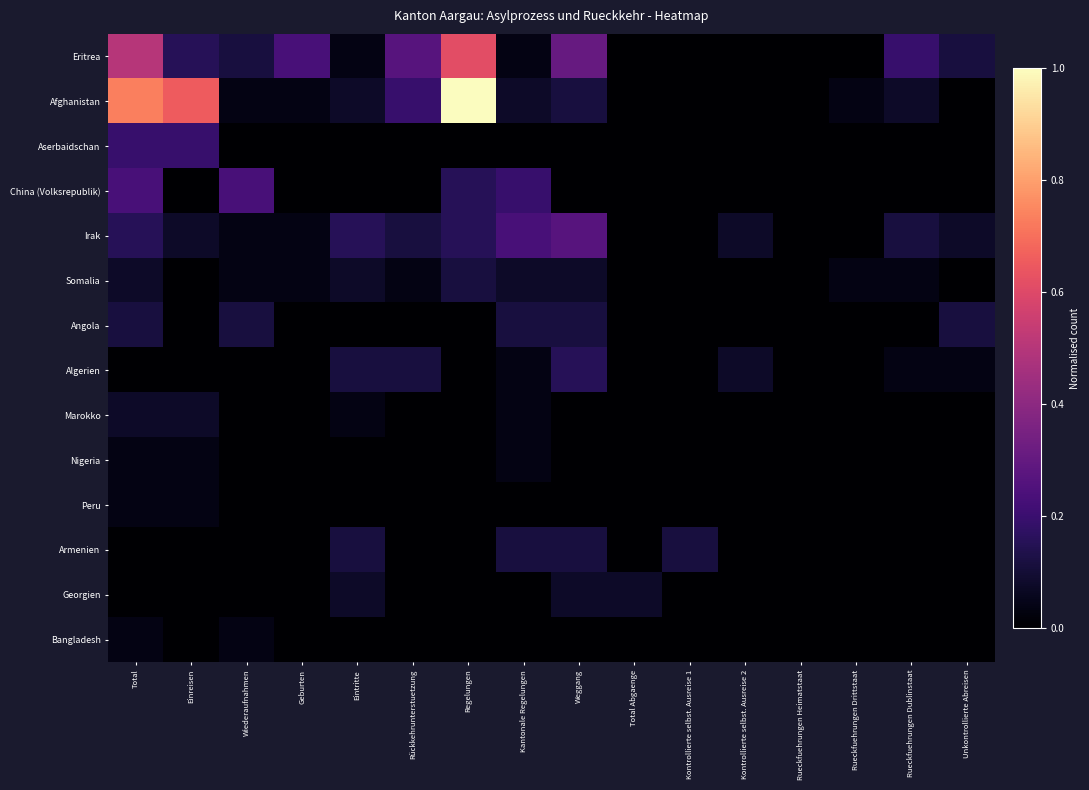

Reading right to left, transcribe all the data shown in this chart.

Eritrea: Unkontrollierte Abreisen=0.1	Rueckfuehrungen Dublinstaat=0.2	Rueckfuehrungen Drittstaat=0.0	Rueckfuehrungen Heimatstaat=0.0	Kontrollierte selbst. Ausreise 2=0.0	Kontrollierte selbst. Ausreise 1=0.0	Total Abgaenge=0.0	Weggang=0.3	Kantonale Regelungen=0.0	Regelungen=0.6	Rückkehrunterstuetzung=0.3	Eintritte=0.0	Geburten=0.2	Wiederaufnahmen=0.1	Einreisen=0.2	Total=0.5
Afghanistan: Unkontrollierte Abreisen=0.0	Rueckfuehrungen Dublinstaat=0.1	Rueckfuehrungen Drittstaat=0.0	Rueckfuehrungen Heimatstaat=0.0	Kontrollierte selbst. Ausreise 2=0.0	Kontrollierte selbst. Ausreise 1=0.0	Total Abgaenge=0.0	Weggang=0.1	Kantonale Regelungen=0.1	Regelungen=1.0	Rückkehrunterstuetzung=0.2	Eintritte=0.1	Geburten=0.0	Wiederaufnahmen=0.0	Einreisen=0.7	Total=0.7
Aserbaidschan: Unkontrollierte Abreisen=0.0	Rueckfuehrungen Dublinstaat=0.0	Rueckfuehrungen Drittstaat=0.0	Rueckfuehrungen Heimatstaat=0.0	Kontrollierte selbst. Ausreise 2=0.0	Kontrollierte selbst. Ausreise 1=0.0	Total Abgaenge=0.0	Weggang=0.0	Kantonale Regelungen=0.0	Regelungen=0.0	Rückkehrunterstuetzung=0.0	Eintritte=0.0	Geburten=0.0	Wiederaufnahmen=0.0	Einreisen=0.2	Total=0.2
China (Volksrepublik): Unkontrollierte Abreisen=0.0	Rueckfuehrungen Dublinstaat=0.0	Rueckfuehrungen Drittstaat=0.0	Rueckfuehrungen Heimatstaat=0.0	Kontrollierte selbst. Ausreise 2=0.0	Kontrollierte selbst. Ausreise 1=0.0	Total Abgaenge=0.0	Weggang=0.0	Kantonale Regelungen=0.2	Regelungen=0.2	Rückkehrunterstuetzung=0.0	Eintritte=0.0	Geburten=0.0	Wiederaufnahmen=0.2	Einreisen=0.0	Total=0.2
Irak: Unkontrollierte Abreisen=0.1	Rueckfuehrungen Dublinstaat=0.1	Rueckfuehrungen Drittstaat=0.0	Rueckfuehrungen Heimatstaat=0.0	Kontrollierte selbst. Ausreise 2=0.1	Kontrollierte selbst. Ausreise 1=0.0	Total Abgaenge=0.0	Weggang=0.3	Kantonale Regelungen=0.2	Regelungen=0.2	Rückkehrunterstuetzung=0.1	Eintritte=0.2	Geburten=0.0	Wiederaufnahmen=0.0	Einreisen=0.1	Total=0.2
Somalia: Unkontrollierte Abreisen=0.0	Rueckfuehrungen Dublinstaat=0.0	Rueckfuehrungen Drittstaat=0.0	Rueckfuehrungen Heimatstaat=0.0	Kontrollierte selbst. Ausreise 2=0.0	Kontrollierte selbst. Ausreise 1=0.0	Total Abgaenge=0.0	Weggang=0.1	Kantonale Regelungen=0.1	Regelungen=0.1	Rückkehrunterstuetzung=0.0	Eintritte=0.1	Geburten=0.0	Wiederaufnahmen=0.0	Einreisen=0.0	Total=0.1
Angola: Unkontrollierte Abreisen=0.1	Rueckfuehrungen Dublinstaat=0.0	Rueckfuehrungen Drittstaat=0.0	Rueckfuehrungen Heimatstaat=0.0	Kontrollierte selbst. Ausreise 2=0.0	Kontrollierte selbst. Ausreise 1=0.0	Total Abgaenge=0.0	Weggang=0.1	Kantonale Regelungen=0.1	Regelungen=0.0	Rückkehrunterstuetzung=0.0	Eintritte=0.0	Geburten=0.0	Wiederaufnahmen=0.1	Einreisen=0.0	Total=0.1
Algerien: Unkontrollierte Abreisen=0.0	Rueckfuehrungen Dublinstaat=0.0	Rueckfuehrungen Drittstaat=0.0	Rueckfuehrungen Heimatstaat=0.0	Kontrollierte selbst. Ausreise 2=0.1	Kontrollierte selbst. Ausreise 1=0.0	Total Abgaenge=0.0	Weggang=0.2	Kantonale Regelungen=0.0	Regelungen=0.0	Rückkehrunterstuetzung=0.1	Eintritte=0.1	Geburten=0.0	Wiederaufnahmen=0.0	Einreisen=0.0	Total=0.0
Marokko: Unkontrollierte Abreisen=0.0	Rueckfuehrungen Dublinstaat=0.0	Rueckfuehrungen Drittstaat=0.0	Rueckfuehrungen Heimatstaat=0.0	Kontrollierte selbst. Ausreise 2=0.0	Kontrollierte selbst. Ausreise 1=0.0	Total Abgaenge=0.0	Weggang=0.0	Kantonale Regelungen=0.0	Regelungen=0.0	Rückkehrunterstuetzung=0.0	Eintritte=0.0	Geburten=0.0	Wiederaufnahmen=0.0	Einreisen=0.1	Total=0.1
Nigeria: Unkontrollierte Abreisen=0.0	Rueckfuehrungen Dublinstaat=0.0	Rueckfuehrungen Drittstaat=0.0	Rueckfuehrungen Heimatstaat=0.0	Kontrollierte selbst. Ausreise 2=0.0	Kontrollierte selbst. Ausreise 1=0.0	Total Abgaenge=0.0	Weggang=0.0	Kantonale Regelungen=0.0	Regelungen=0.0	Rückkehrunterstuetzung=0.0	Eintritte=0.0	Geburten=0.0	Wiederaufnahmen=0.0	Einreisen=0.0	Total=0.0
Peru: Unkontrollierte Abreisen=0.0	Rueckfuehrungen Dublinstaat=0.0	Rueckfuehrungen Drittstaat=0.0	Rueckfuehrungen Heimatstaat=0.0	Kontrollierte selbst. Ausreise 2=0.0	Kontrollierte selbst. Ausreise 1=0.0	Total Abgaenge=0.0	Weggang=0.0	Kantonale Regelungen=0.0	Regelungen=0.0	Rückkehrunterstuetzung=0.0	Eintritte=0.0	Geburten=0.0	Wiederaufnahmen=0.0	Einreisen=0.0	Total=0.0
Armenien: Unkontrollierte Abreisen=0.0	Rueckfuehrungen Dublinstaat=0.0	Rueckfuehrungen Drittstaat=0.0	Rueckfuehrungen Heimatstaat=0.0	Kontrollierte selbst. Ausreise 2=0.0	Kontrollierte selbst. Ausreise 1=0.1	Total Abgaenge=0.0	Weggang=0.1	Kantonale Regelungen=0.1	Regelungen=0.0	Rückkehrunterstuetzung=0.0	Eintritte=0.1	Geburten=0.0	Wiederaufnahmen=0.0	Einreisen=0.0	Total=0.0
Georgien: Unkontrollierte Abreisen=0.0	Rueckfuehrungen Dublinstaat=0.0	Rueckfuehrungen Drittstaat=0.0	Rueckfuehrungen Heimatstaat=0.0	Kontrollierte selbst. Ausreise 2=0.0	Kontrollierte selbst. Ausreise 1=0.0	Total Abgaenge=0.1	Weggang=0.1	Kantonale Regelungen=0.0	Regelungen=0.0	Rückkehrunterstuetzung=0.0	Eintritte=0.1	Geburten=0.0	Wiederaufnahmen=0.0	Einreisen=0.0	Total=0.0
Bangladesh: Unkontrollierte Abreisen=0.0	Rueckfuehrungen Dublinstaat=0.0	Rueckfuehrungen Drittstaat=0.0	Rueckfuehrungen Heimatstaat=0.0	Kontrollierte selbst. Ausreise 2=0.0	Kontrollierte selbst. Ausreise 1=0.0	Total Abgaenge=0.0	Weggang=0.0	Kantonale Regelungen=0.0	Regelungen=0.0	Rückkehrunterstuetzung=0.0	Eintritte=0.0	Geburten=0.0	Wiederaufnahmen=0.0	Einreisen=0.0	Total=0.0